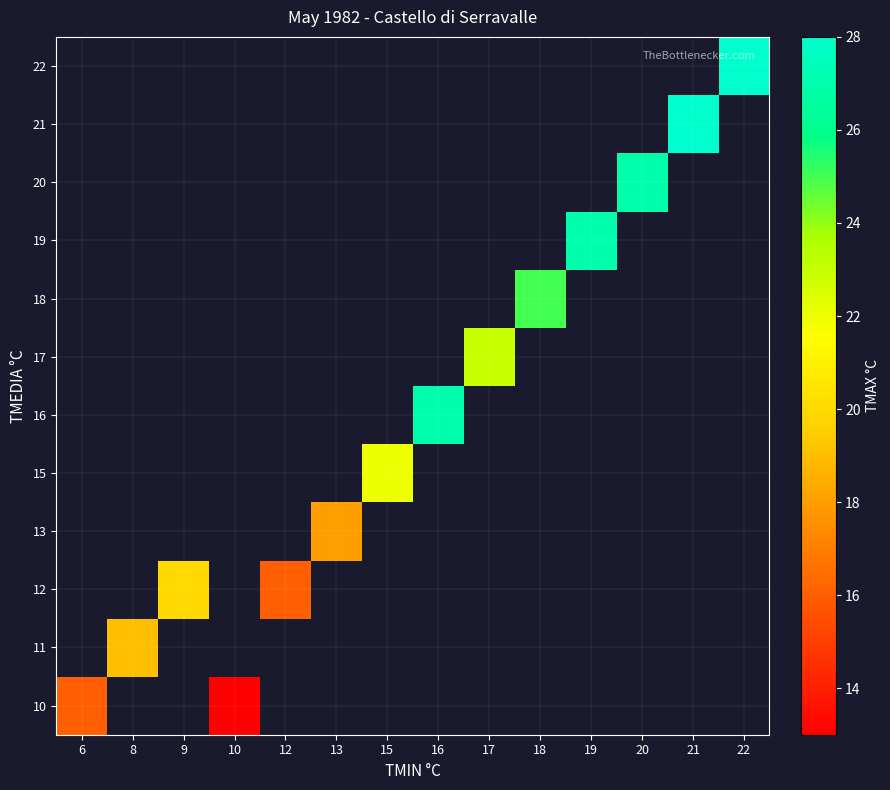

At which label is 10 closest to 14?

10